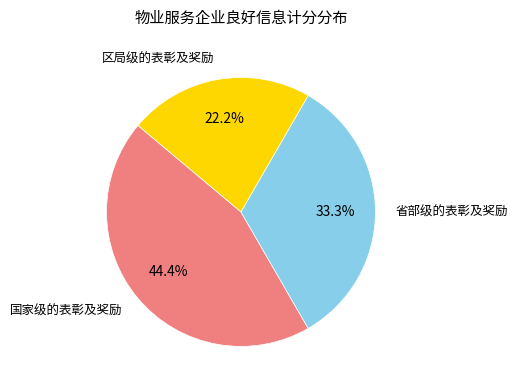

Count the number of slices in the pie.

3